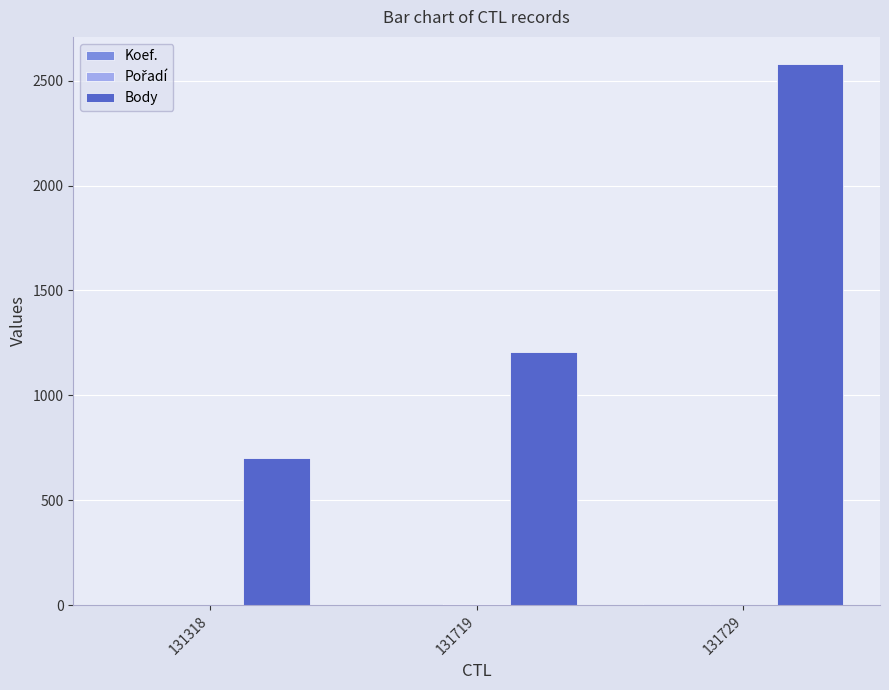

Which series changed the most between 131318 and 131719?

Body